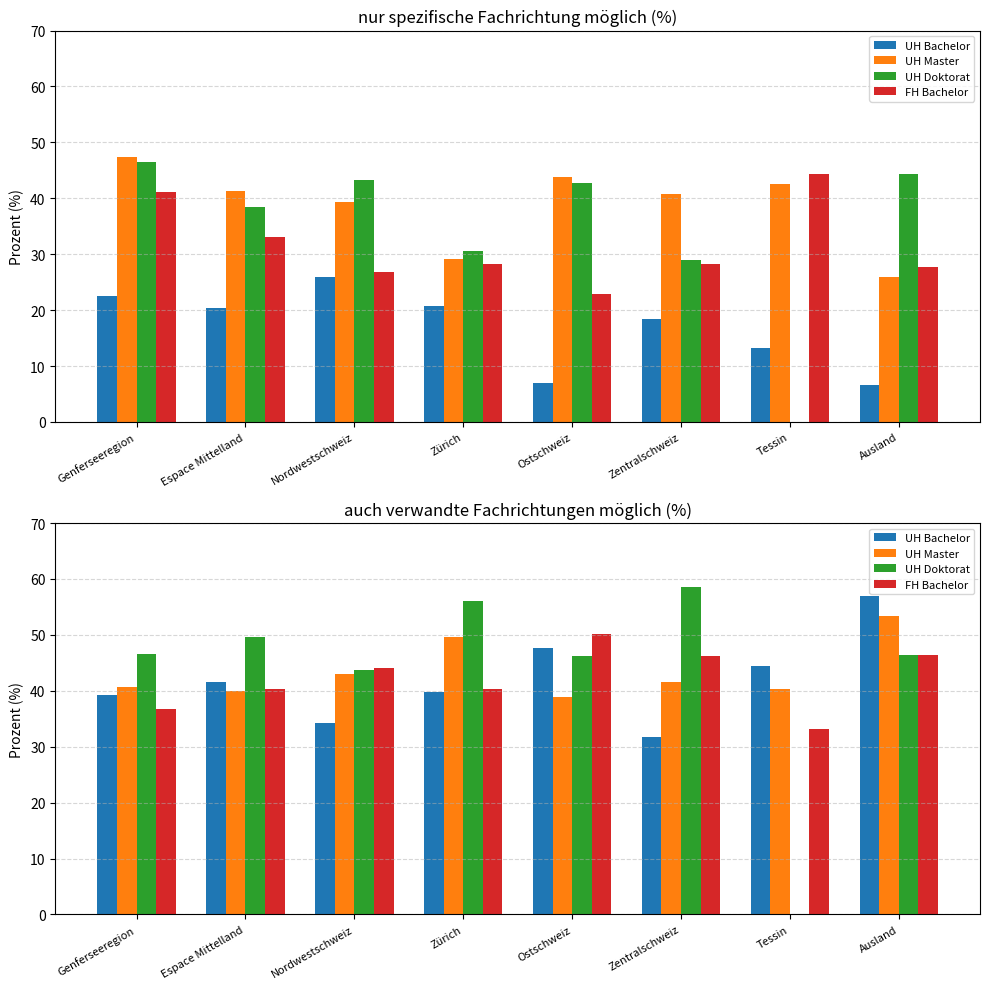

What is the sum of all UH Bachelor values?

335.5